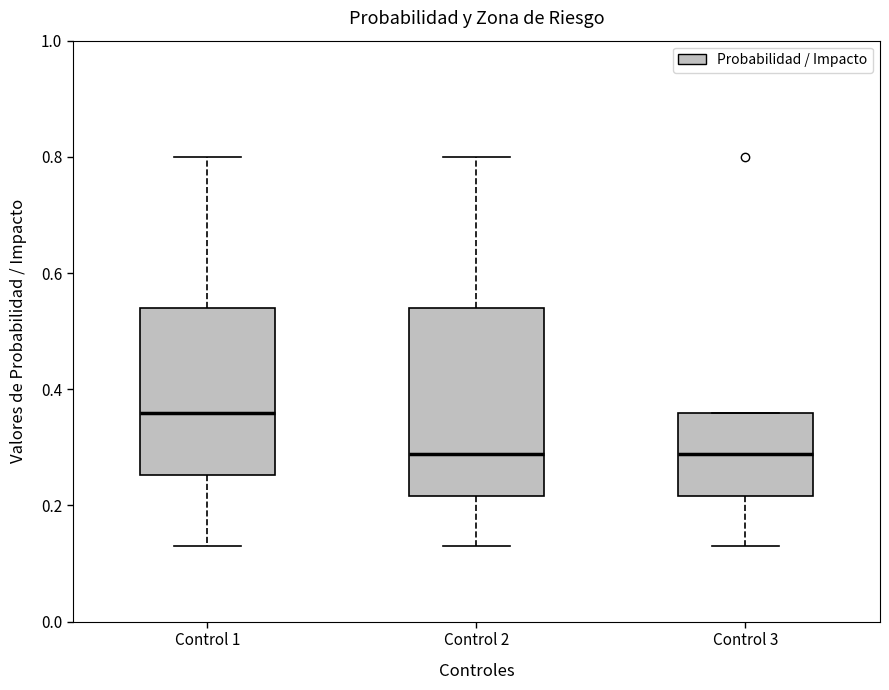

Which box has the highest median line?

Control 1